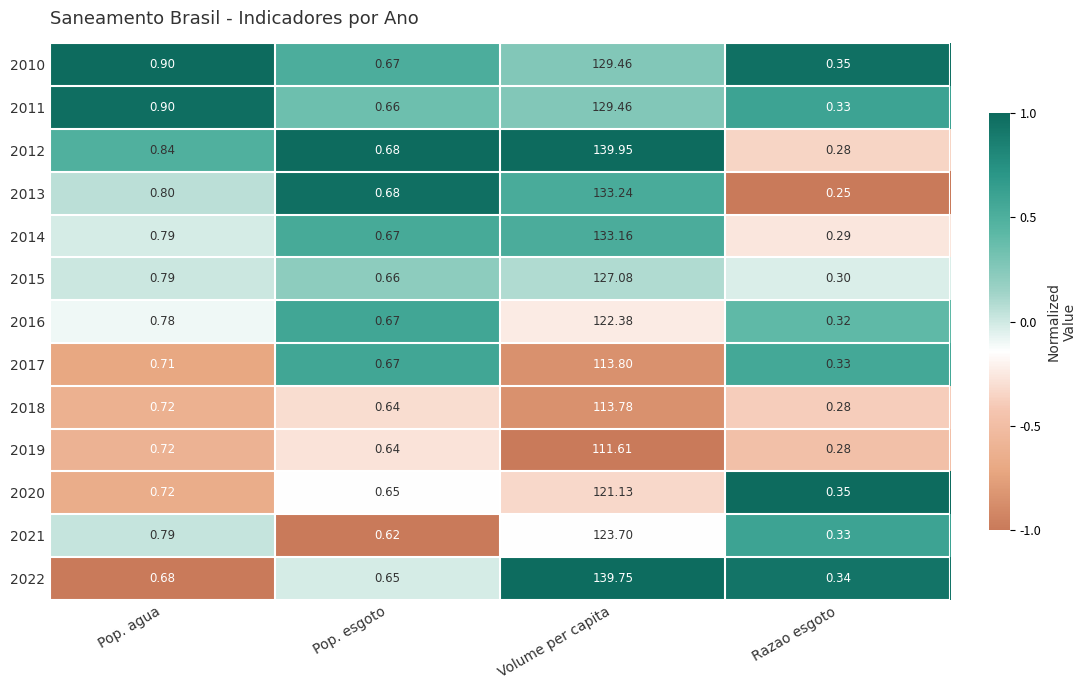

At which category does the chart reach its minimum across all series?

Razao esgoto